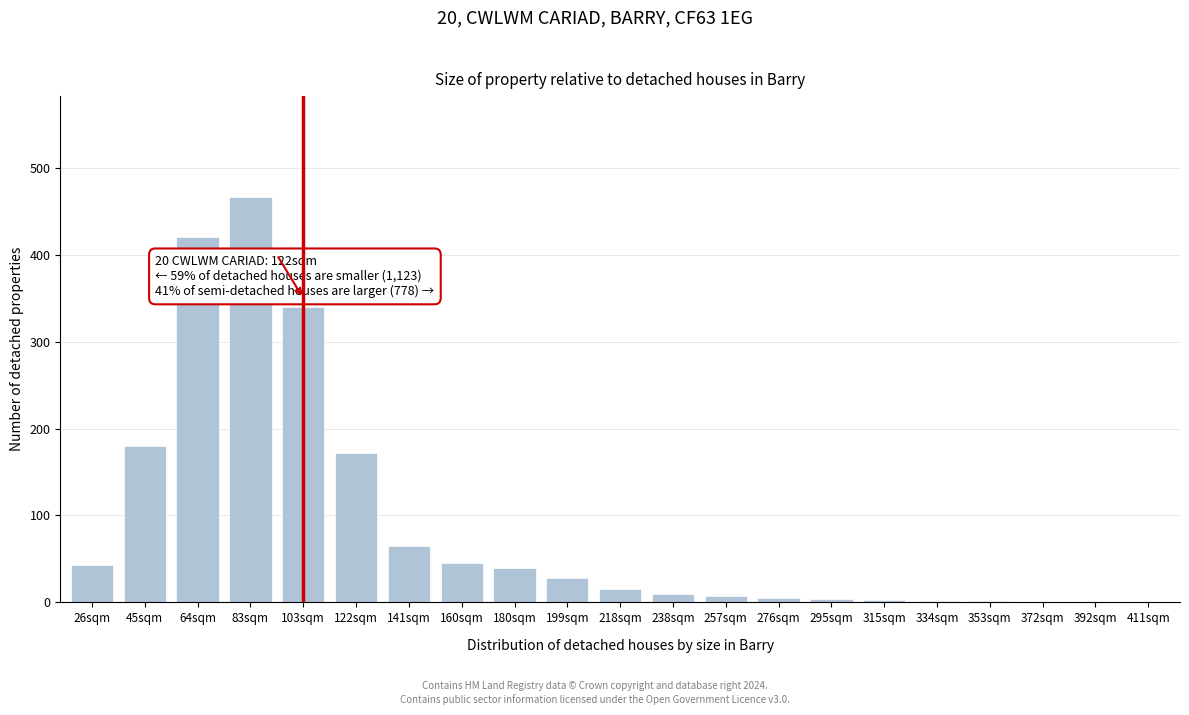

At which label is the value closest to 233?

45sqm